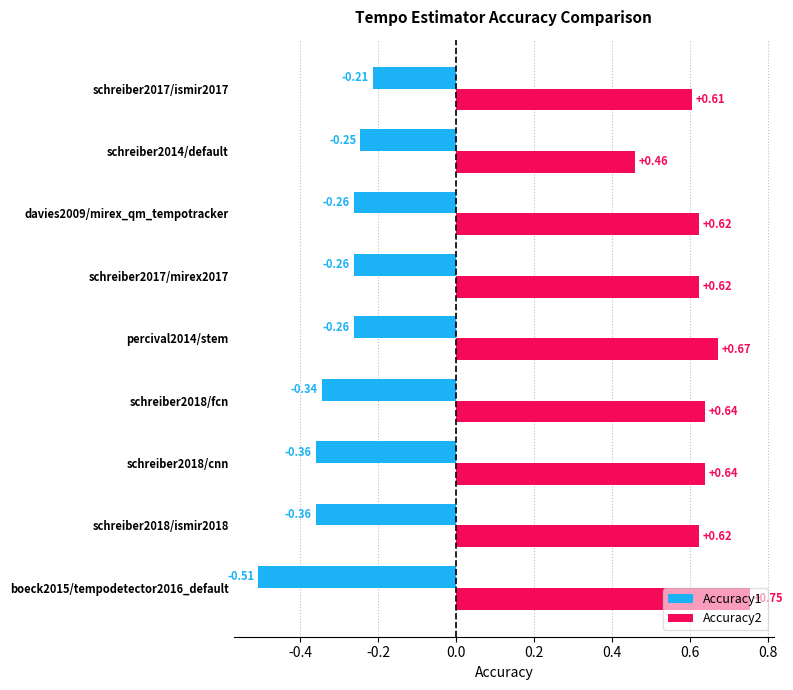

What is the difference between the maximum and minimum values in the Accuracy1 series?

0.3